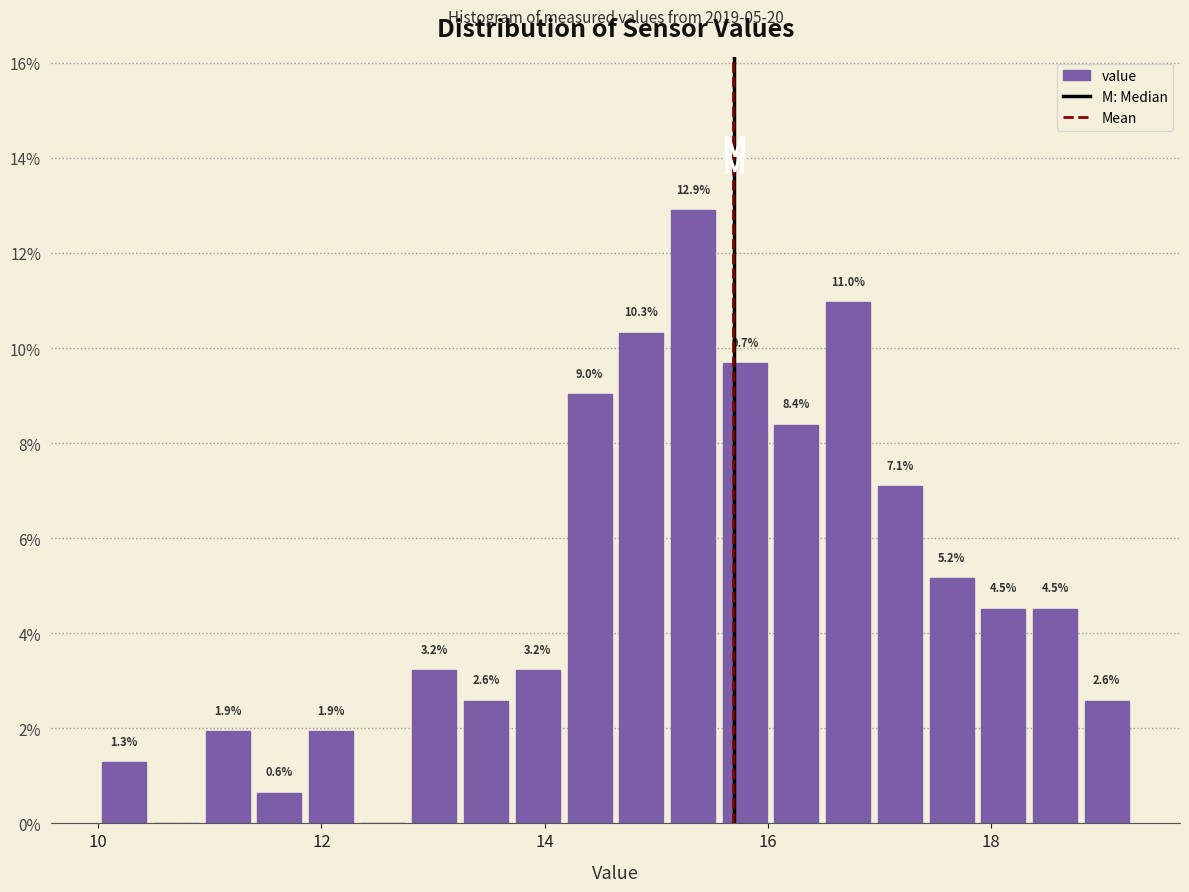

Read against the x-axis, roughly where is the centre of the tallest bar?

15.4